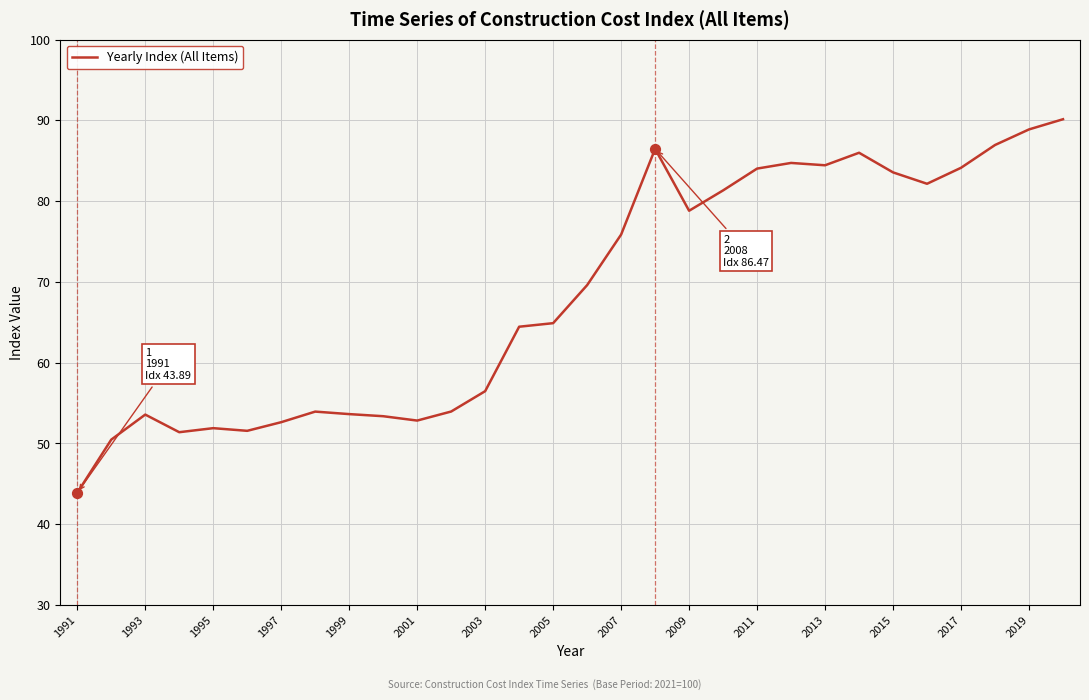

What is the smallest value displayed?

43.9